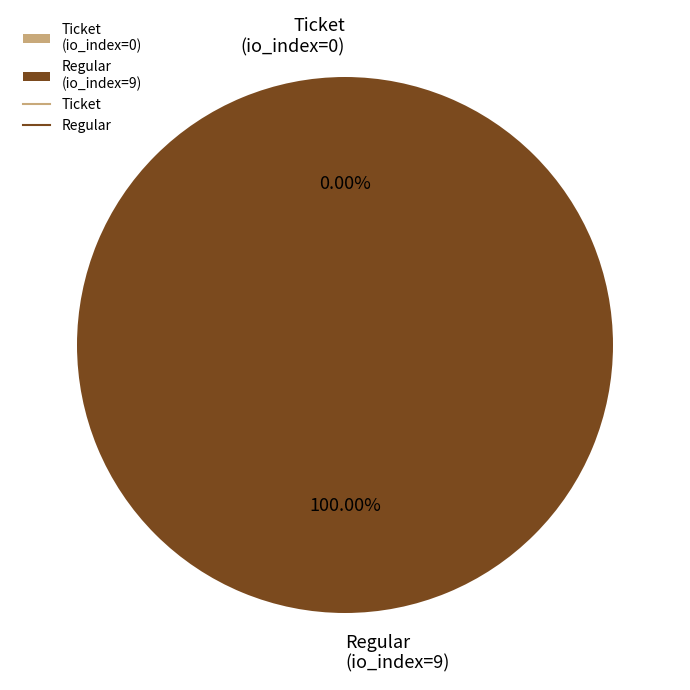

Which slice is the smallest?

Ticket (io_index=0)